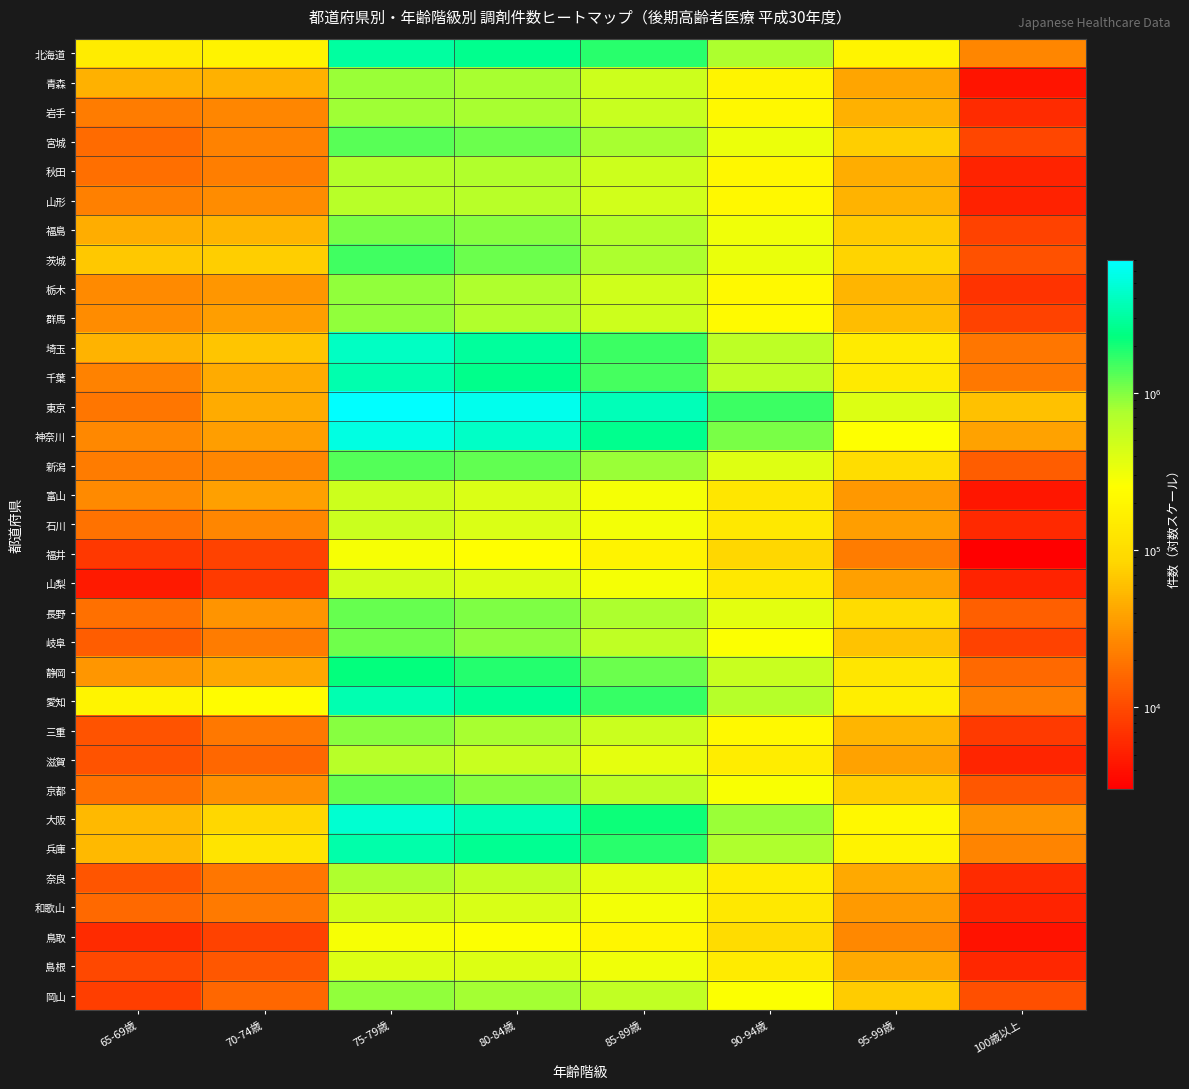

Between 80-84歳 and 90-94歳, which is larger?

80-84歳